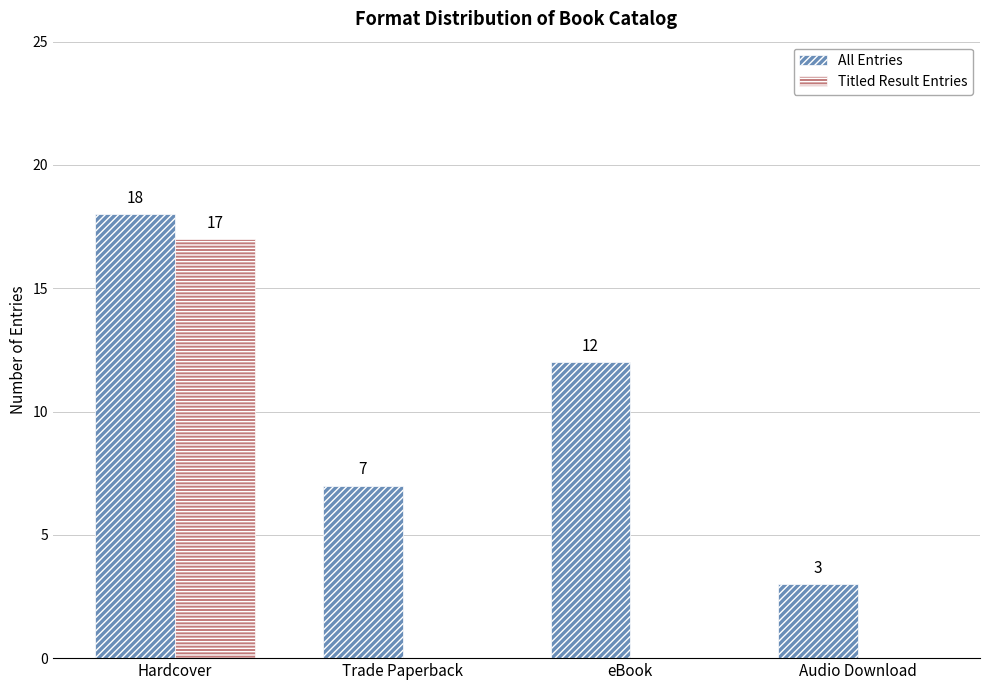

Is it true that All Entries equals 4 at Audio Download?

False